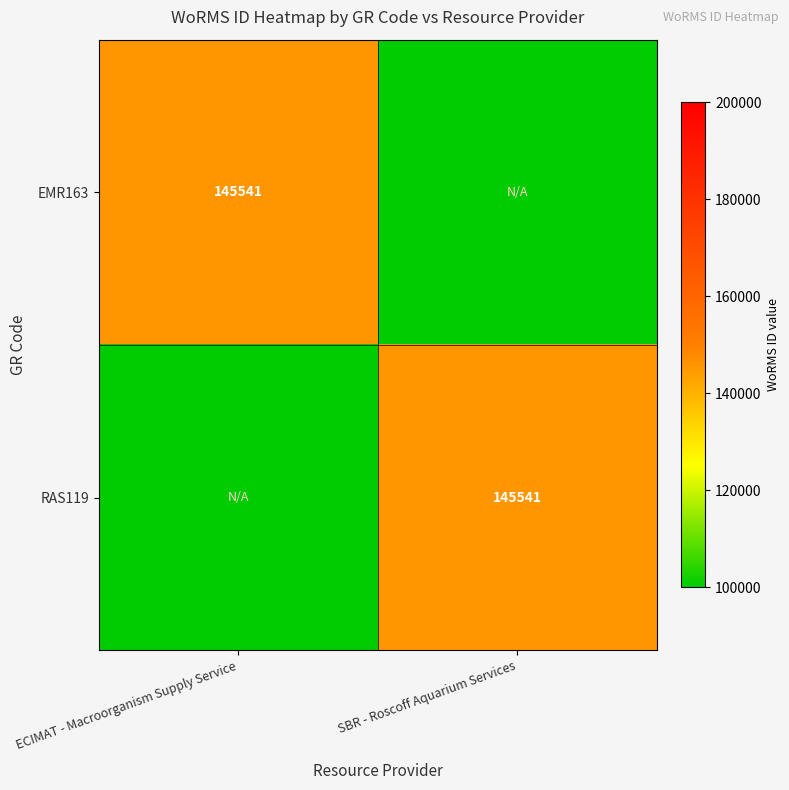

The EMR163 series shows 204725 at ECIMAT - Macroorganism Supply Service. True or false?

False